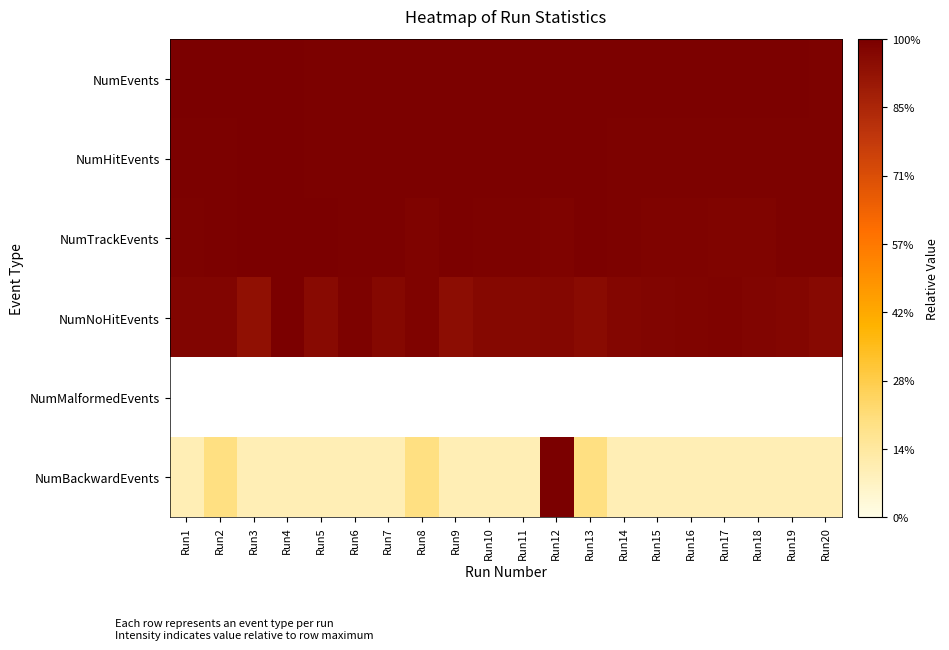

Which series changed the most between Run3 and Run8?

NumBackwardEvents